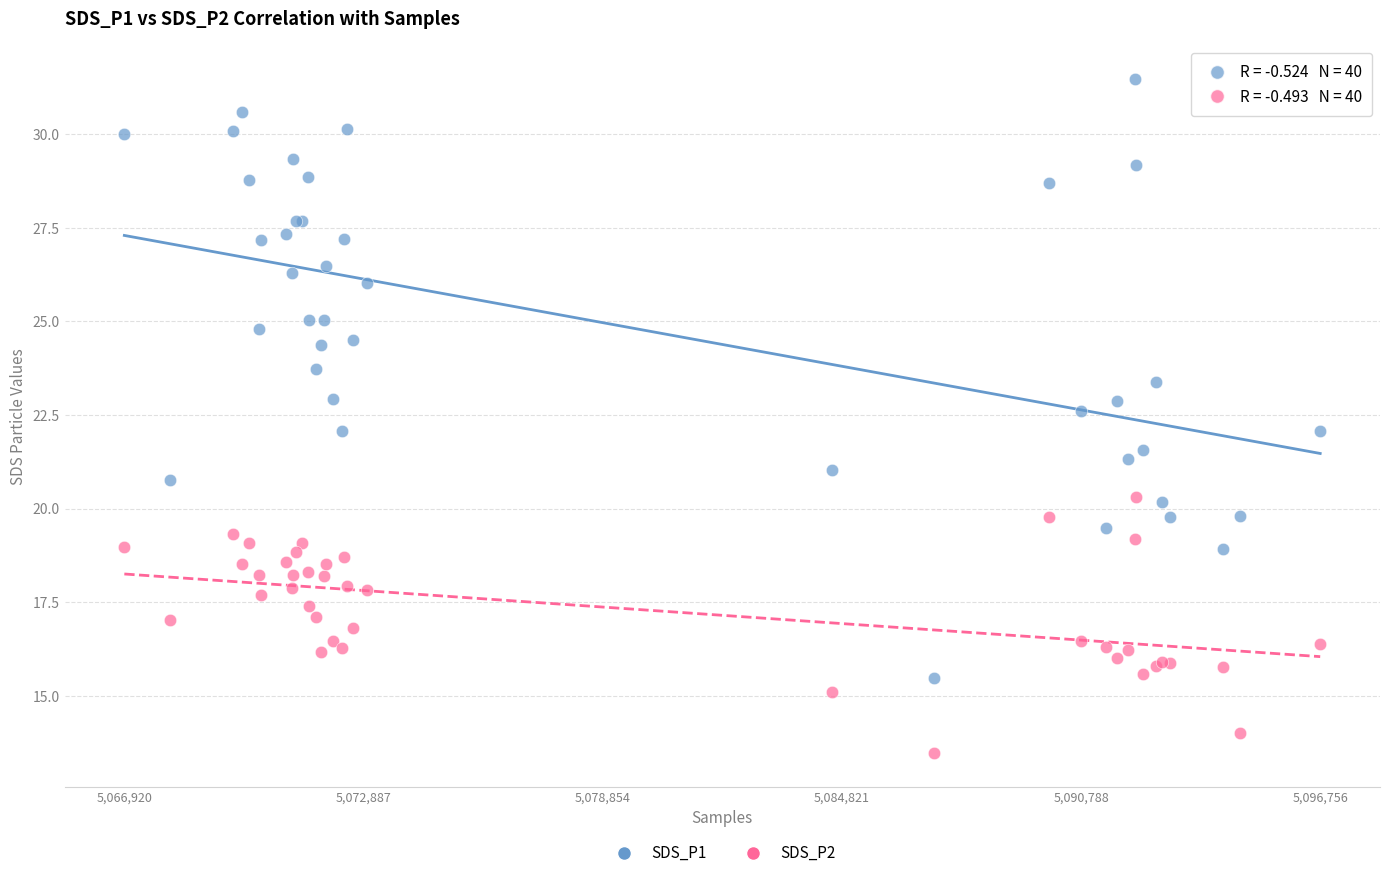

Which series contains the highest Y value?

SDS_P1